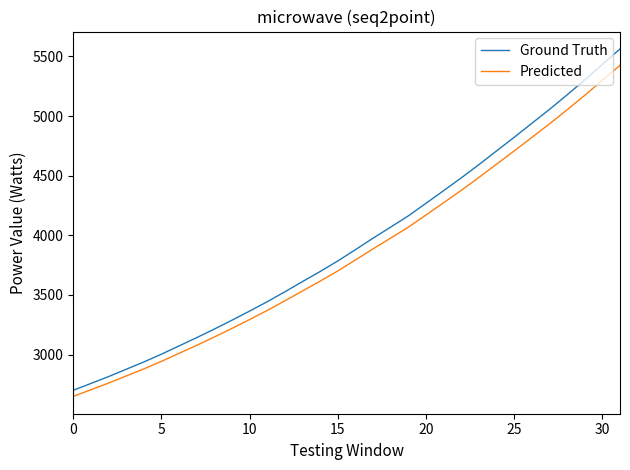

Does the chart have visible grid lines?

No